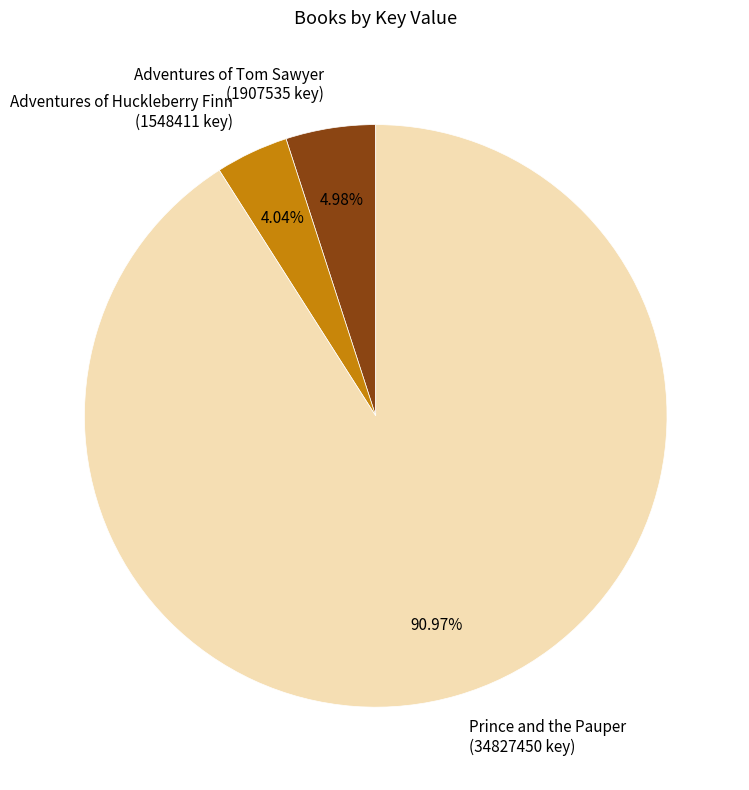

To the nearest percent, what is the average slice percentage?

33%